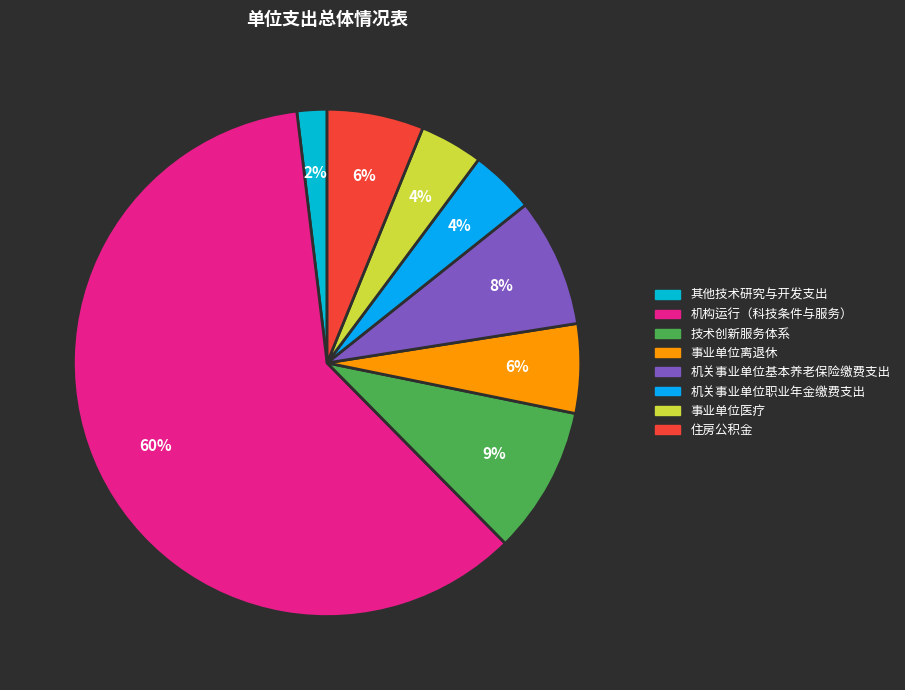

Which slice is the largest?

机构运行（科技条件与服务）